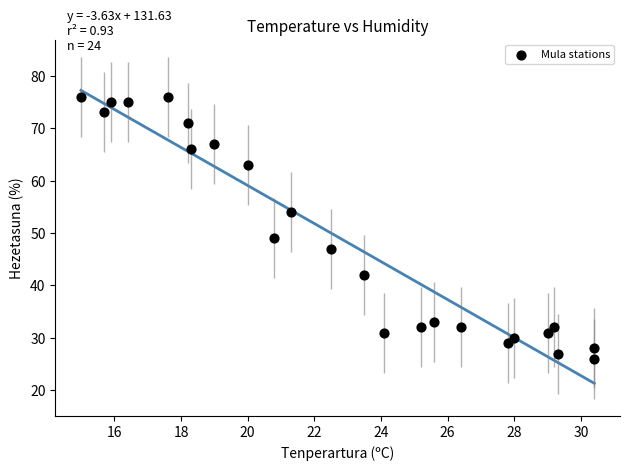

What is the range of Y values (max minus min)?

50